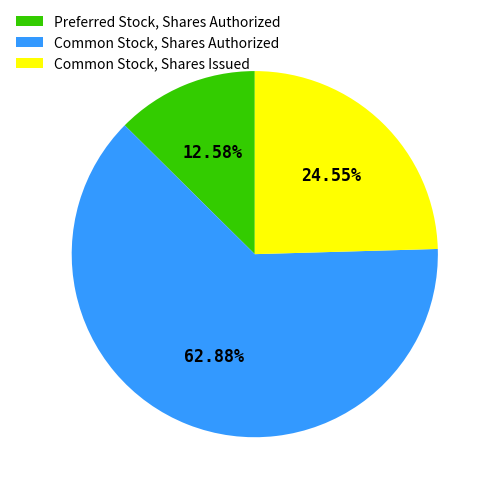

To the nearest percent, what percentage of the pie is Preferred Stock, Shares Authorized?

13%